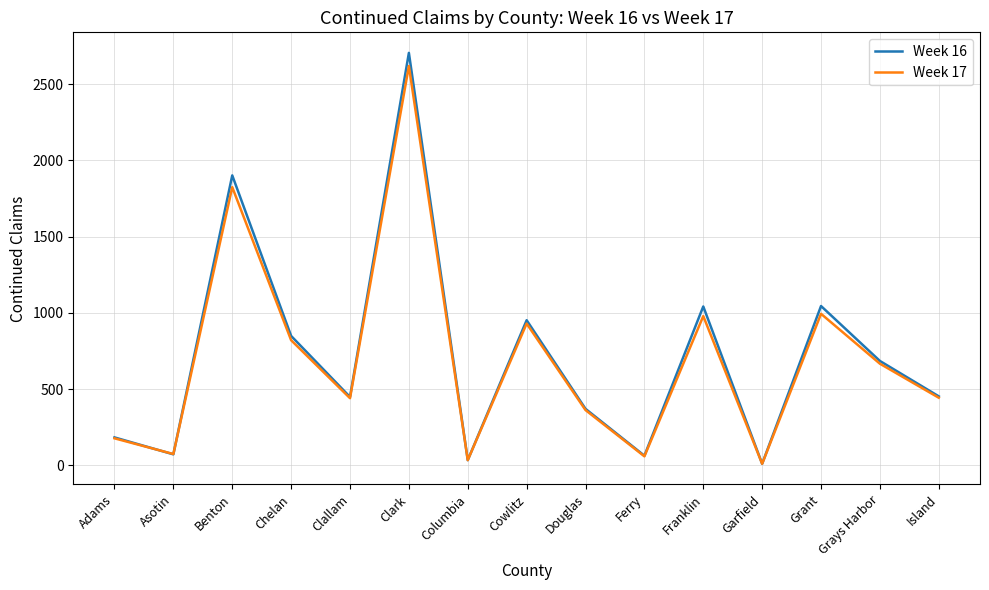

At which category does Week 17 reach its first local valley?

Asotin